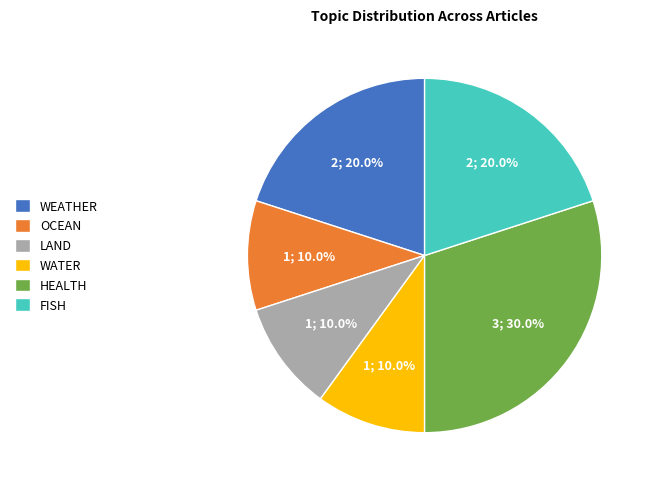

Approximately how many times larger is the value at FISH compared to WEATHER?

1.0